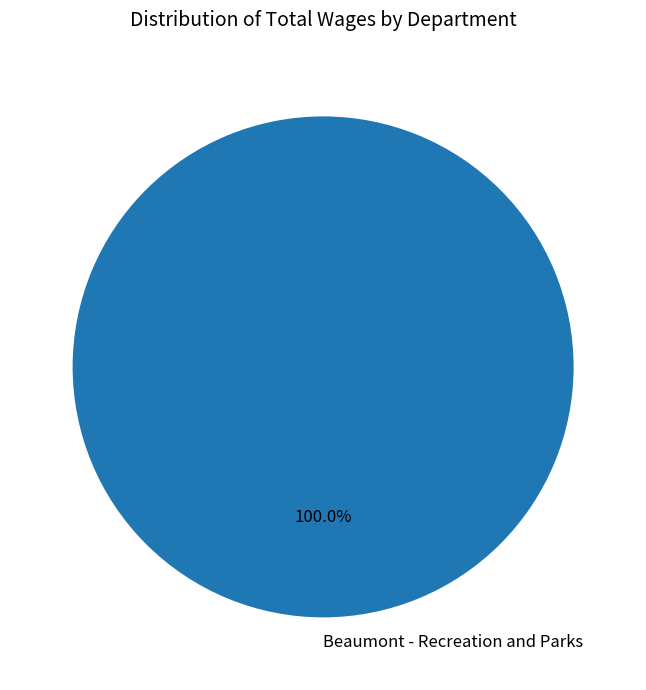

Rank the categories by value from lowest to highest.

Beaumont - Recreation and Parks